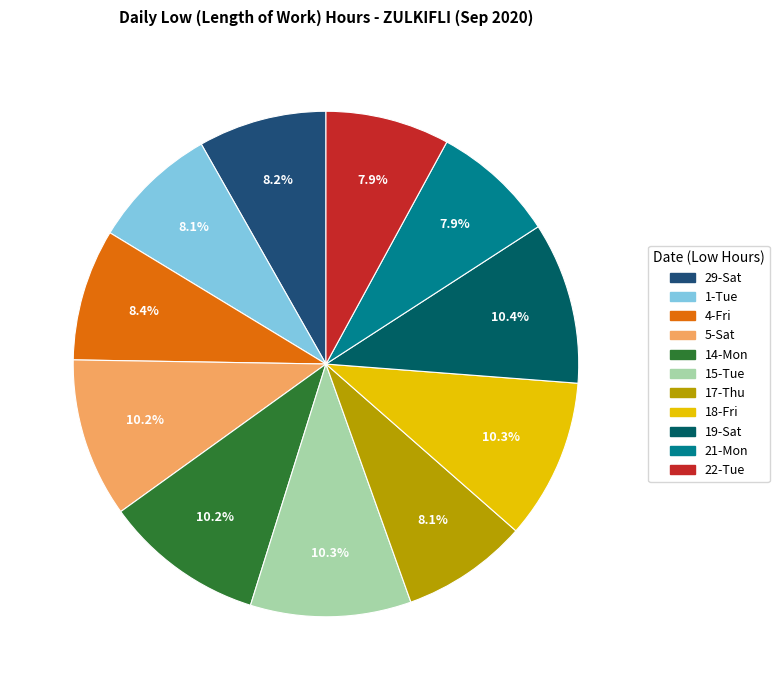

To the nearest percent, what is the difference between the largest and smallest slice percentages?

2%